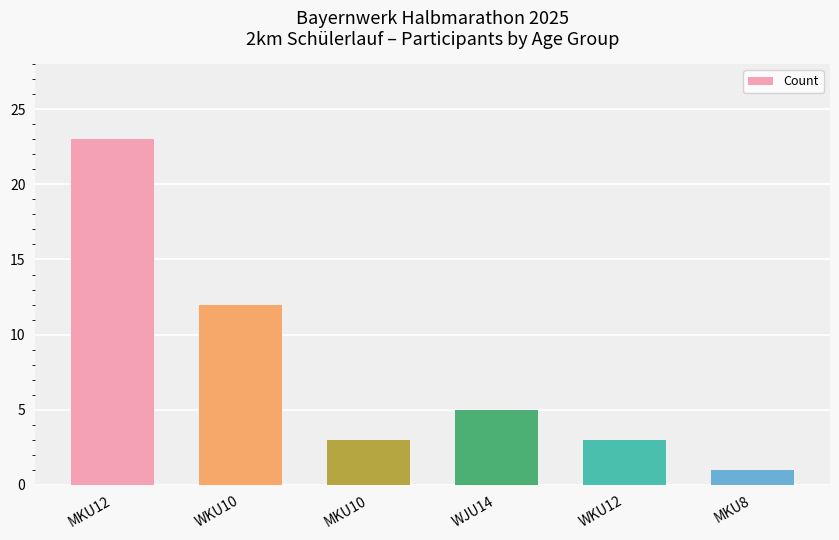

Which has a higher value, MKU10 or WKU10?

WKU10